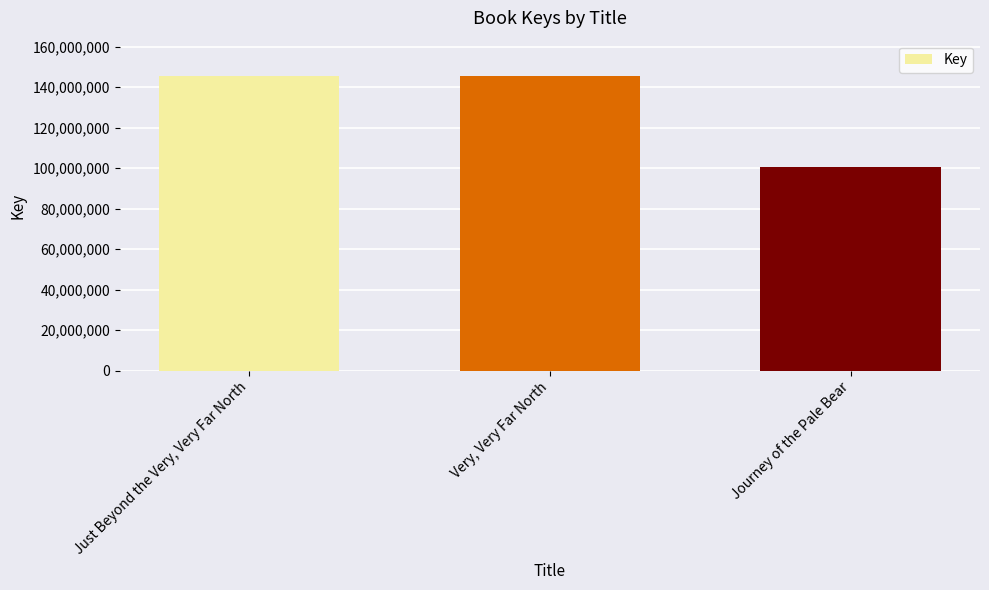

What is the difference between the maximum and second lowest values?

429